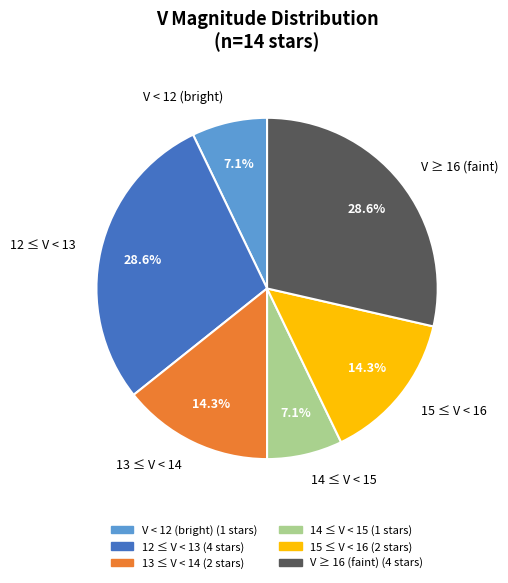

What is the ratio of the value at V < 12 (bright) to the value at 13 ≤ V < 14?

0.5